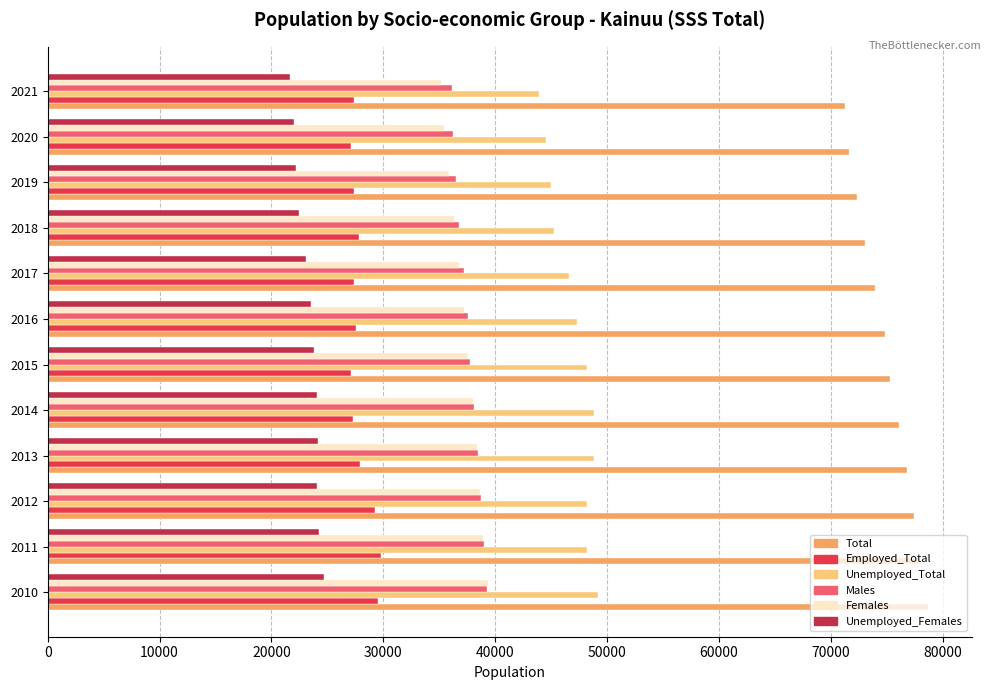

What is the greatest value displayed?

78703